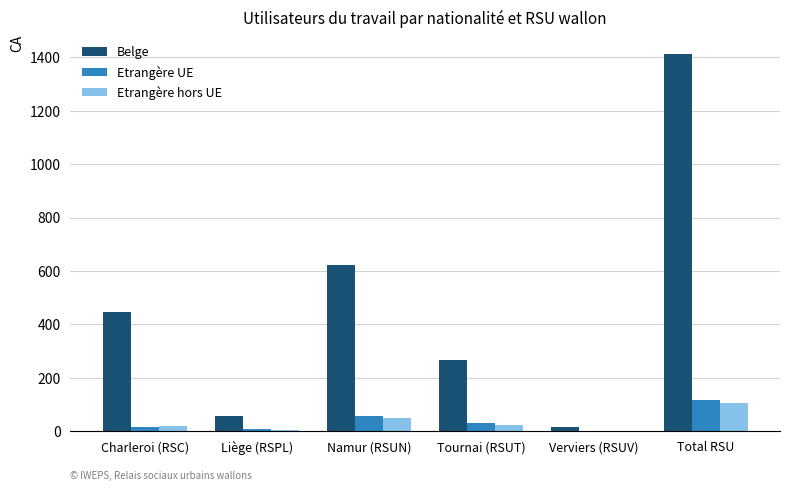

What is the maximum value shown in the chart?

1413